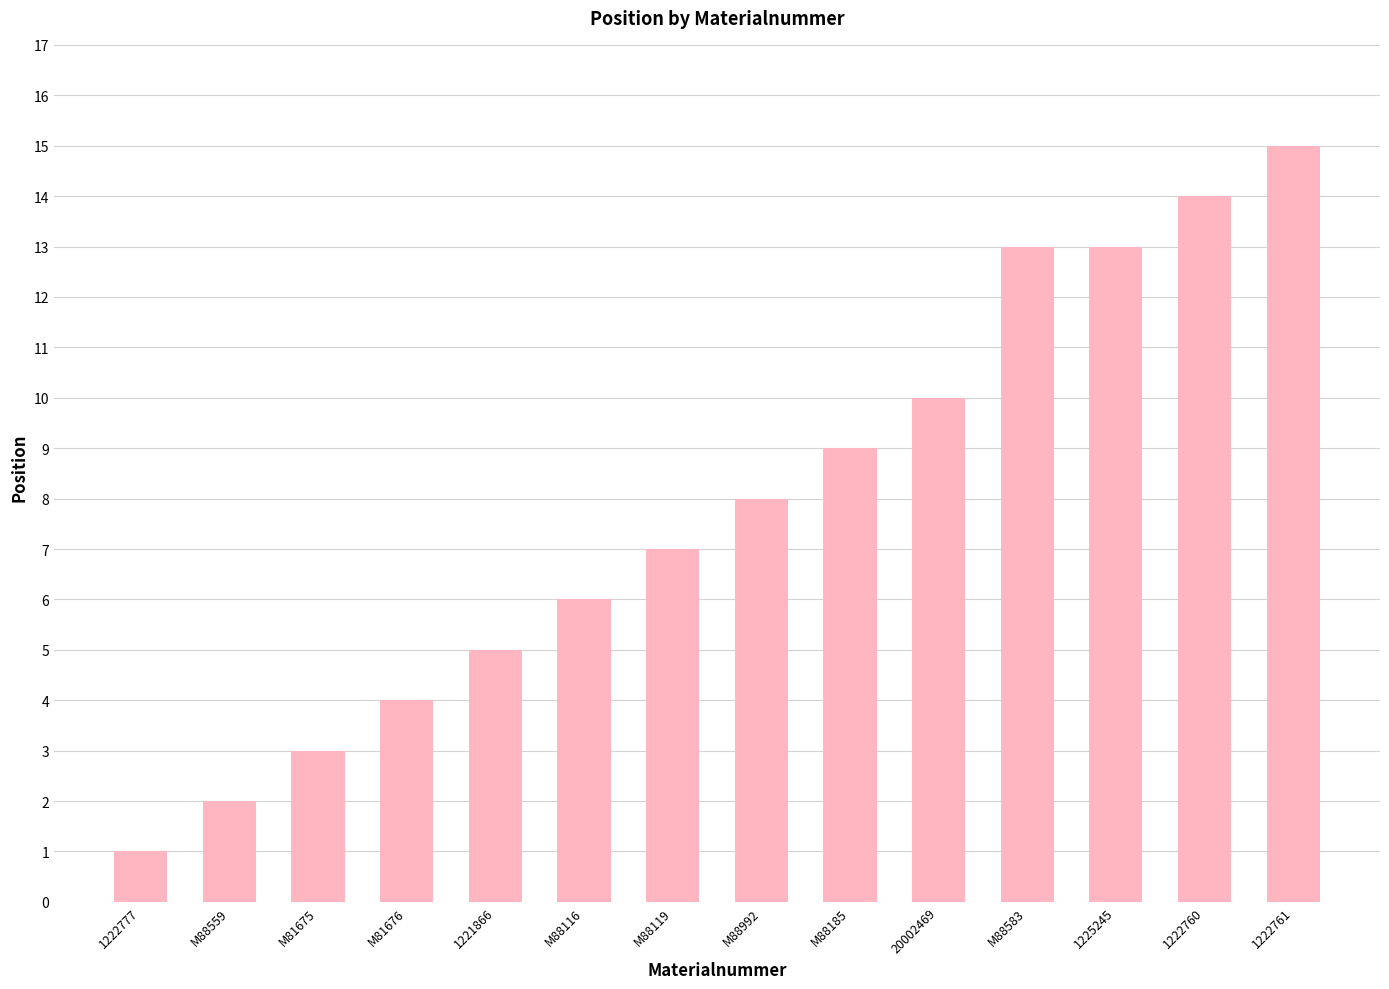

The value at 1225245 is 13. True or false?

True